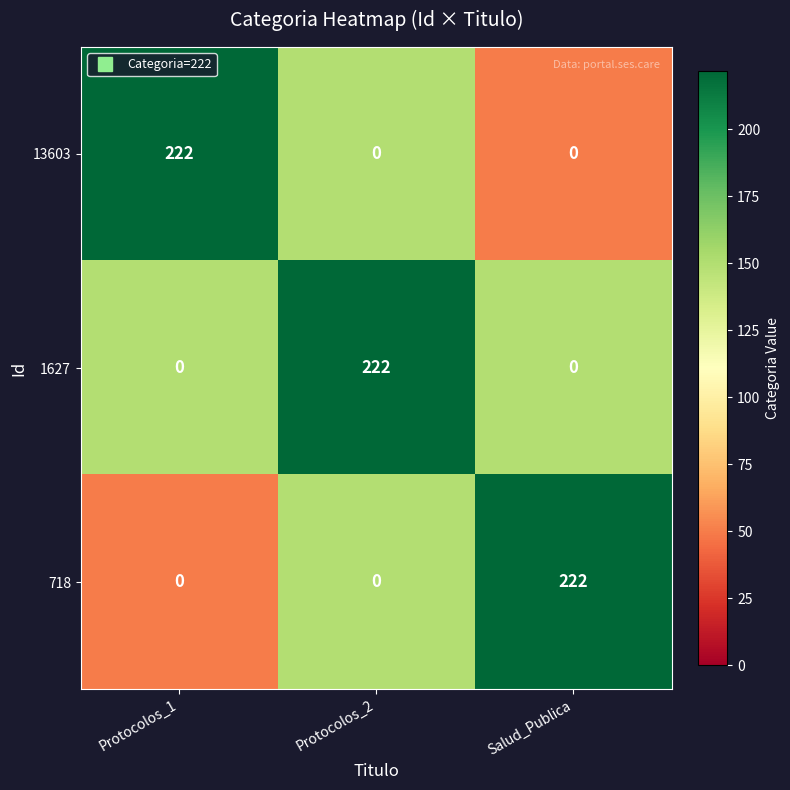

What is the difference between the maximum and second lowest values in the 1627 series?

222